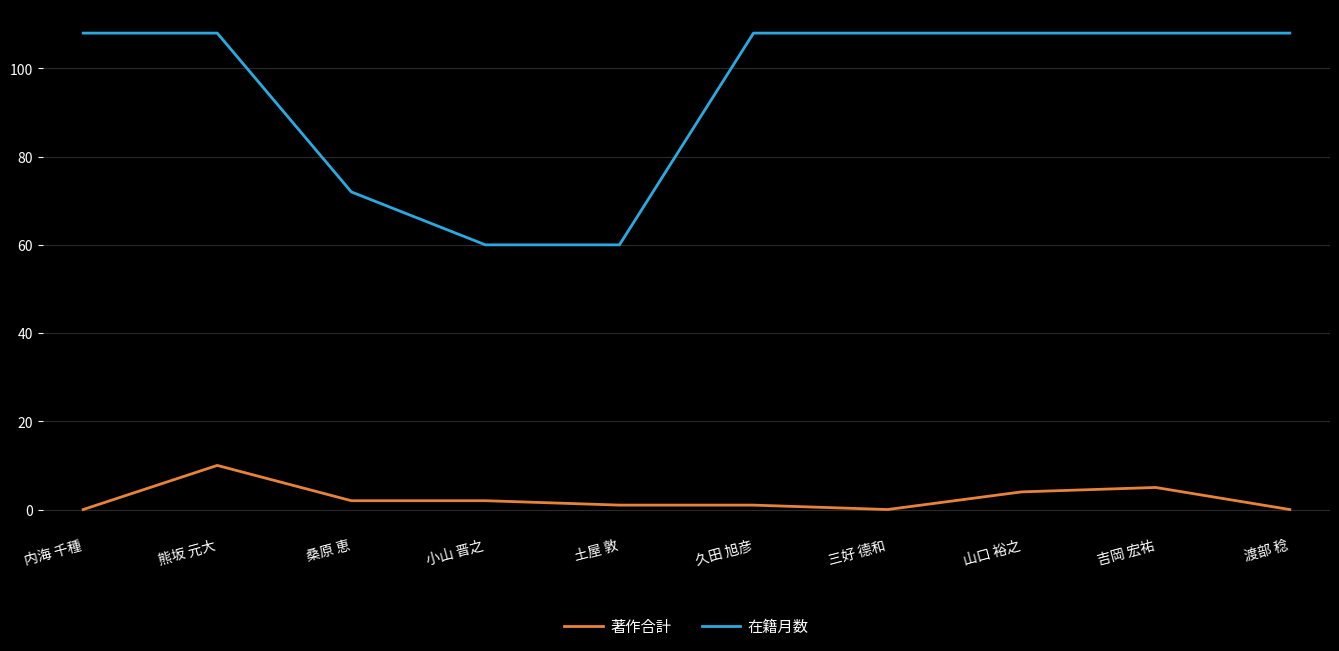

Where is 著作合計 nearest to the value 5?

吉岡 宏祐